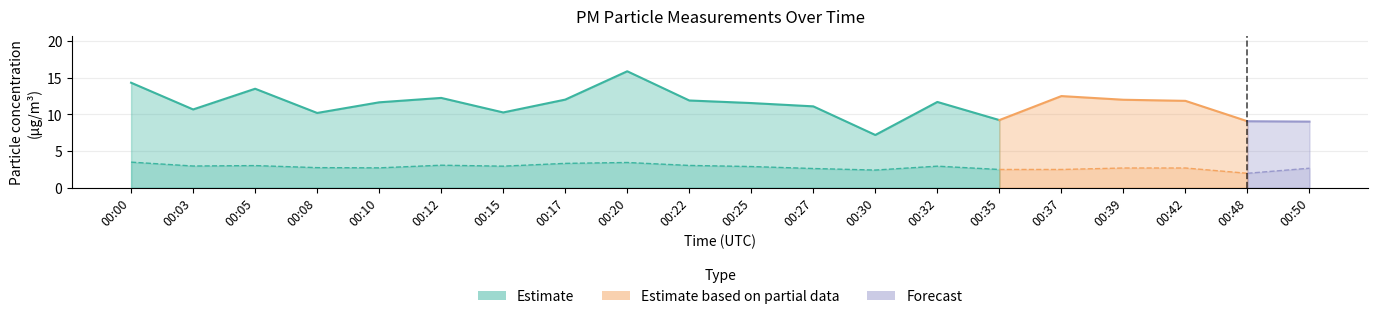

Rank the series at 00:03 from highest to lowest value.

P1, P2